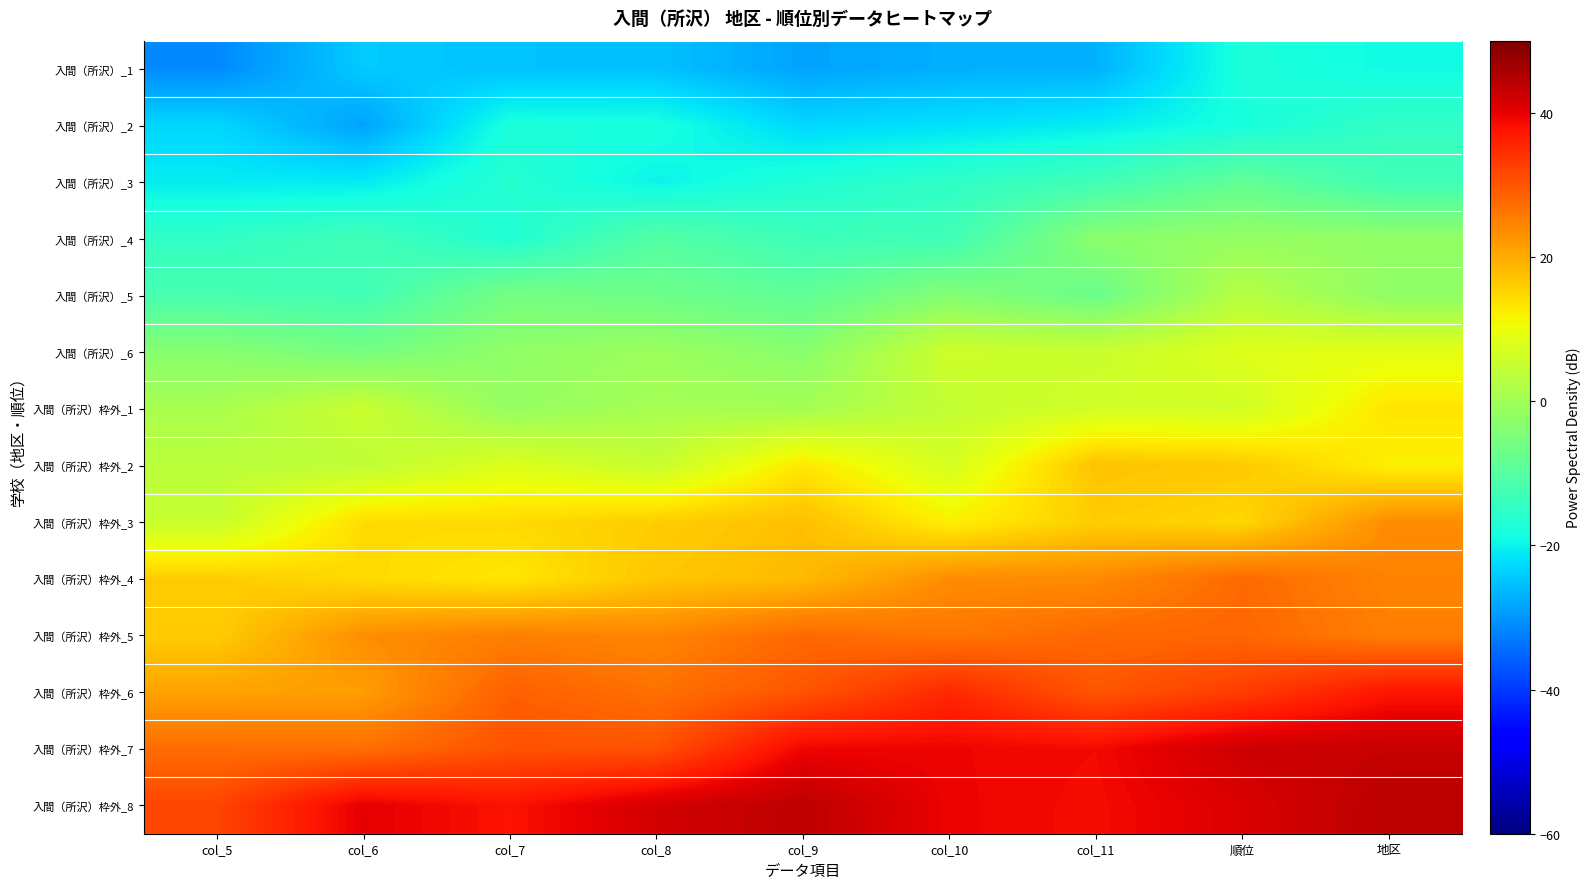

Which series has the largest total across all categories?

入間（所沢）枠外_8